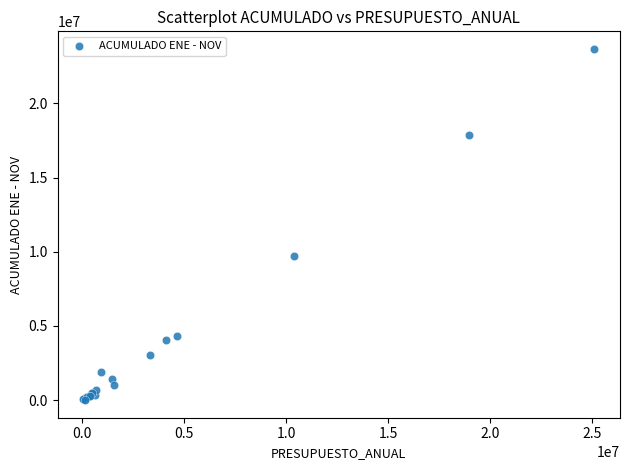

What Y value in the scatter plot is closest to 11837667?

9699902.4